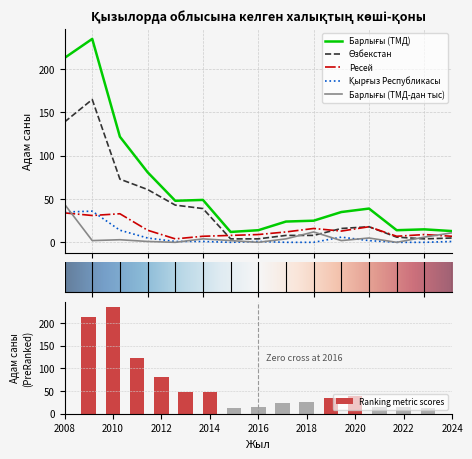

Is it true that Барлығы (ТМД) equals 235 at 2010?

True